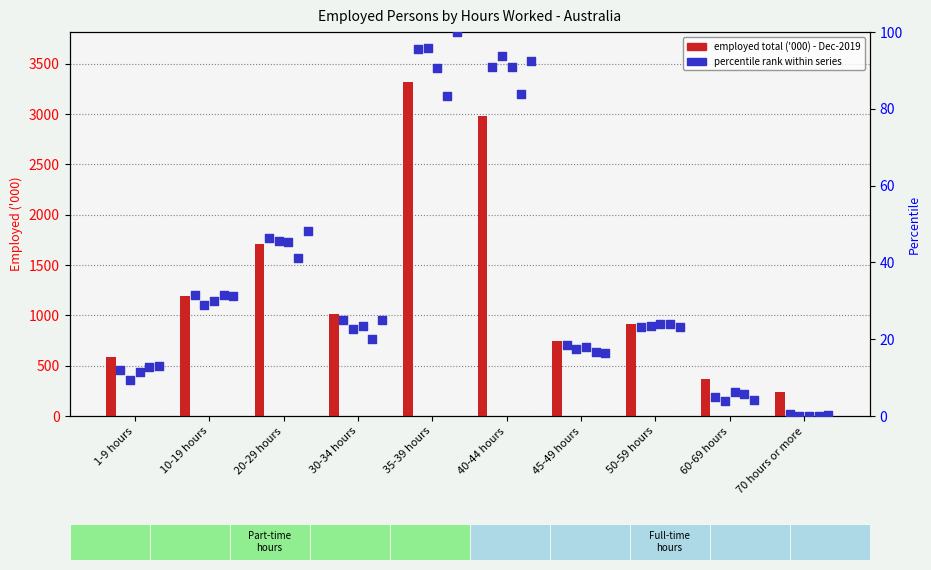

What is the total value across all series at 10-19 hours?

1341.9